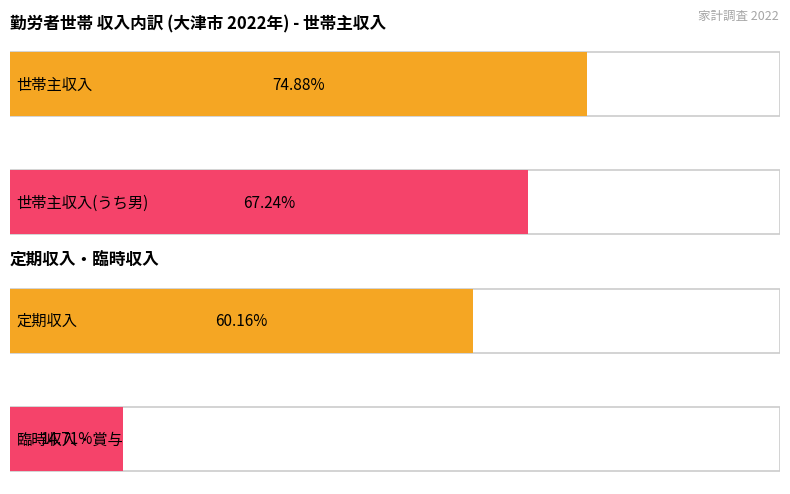

At which category is the sum across all series the highest?

世帯主収入